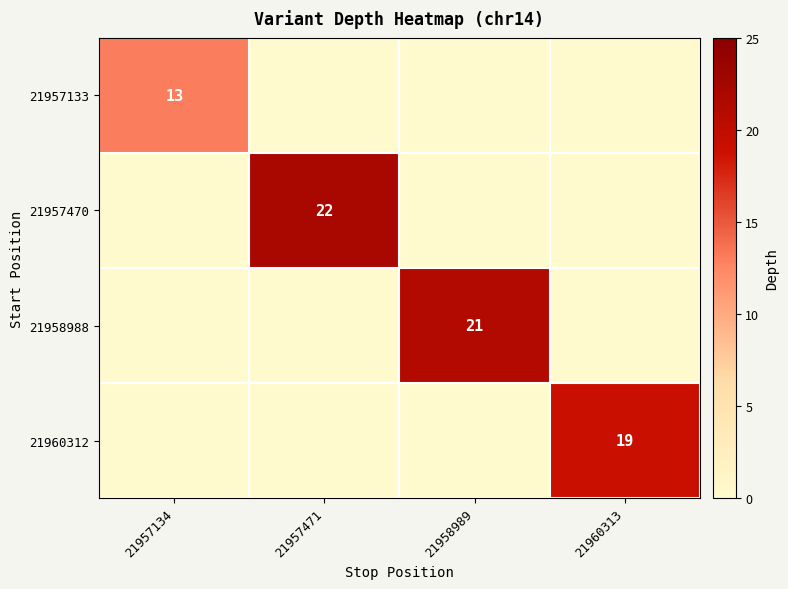

Is it true that 21957470 equals 22 at 21957471?

True